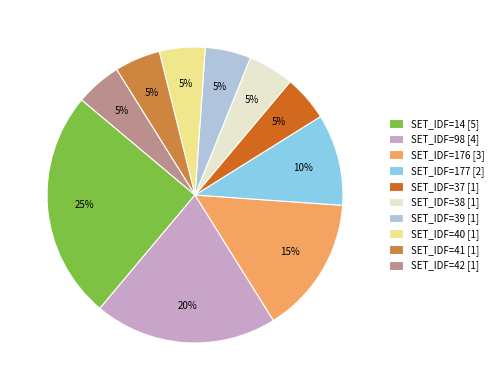

To the nearest percent, what is the average slice percentage?

10%